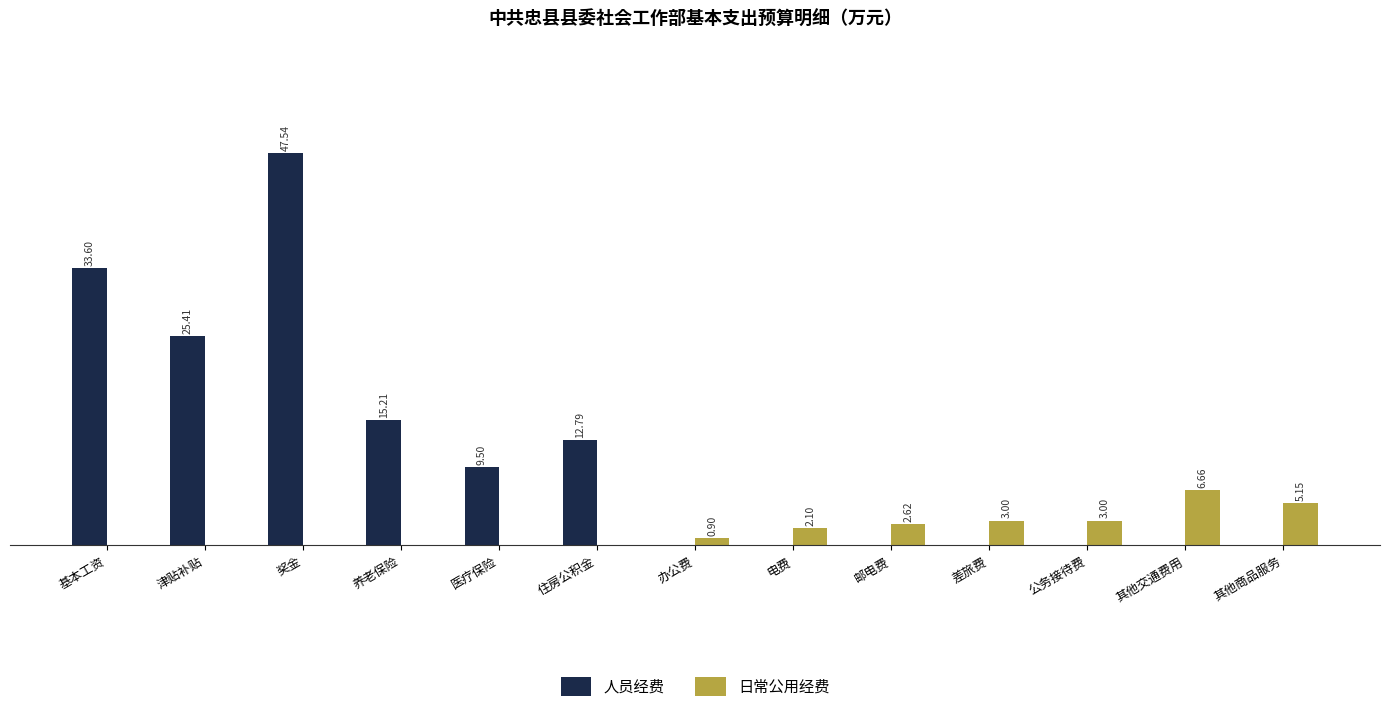

At which category is the sum across all series the highest?

奖金